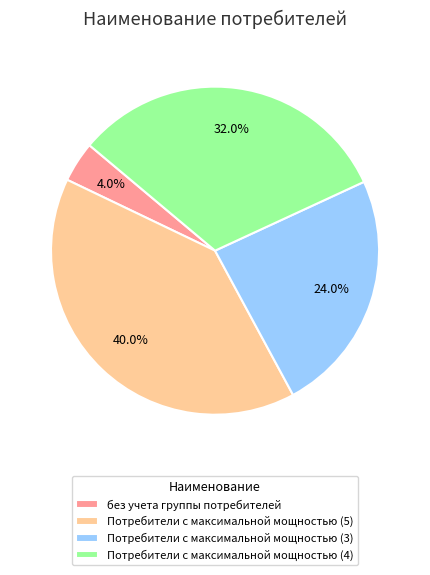

What is the largest slice in the pie chart?

Потребители с максимальной мощностью (5)